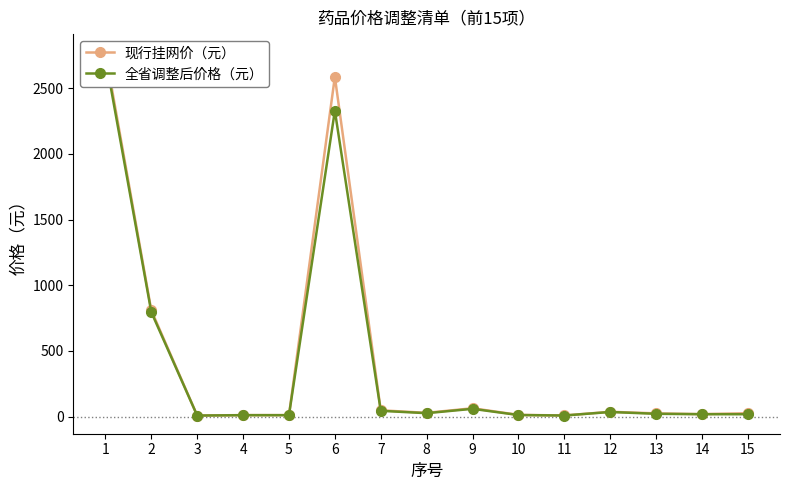

How many categories are shown in the chart?

15